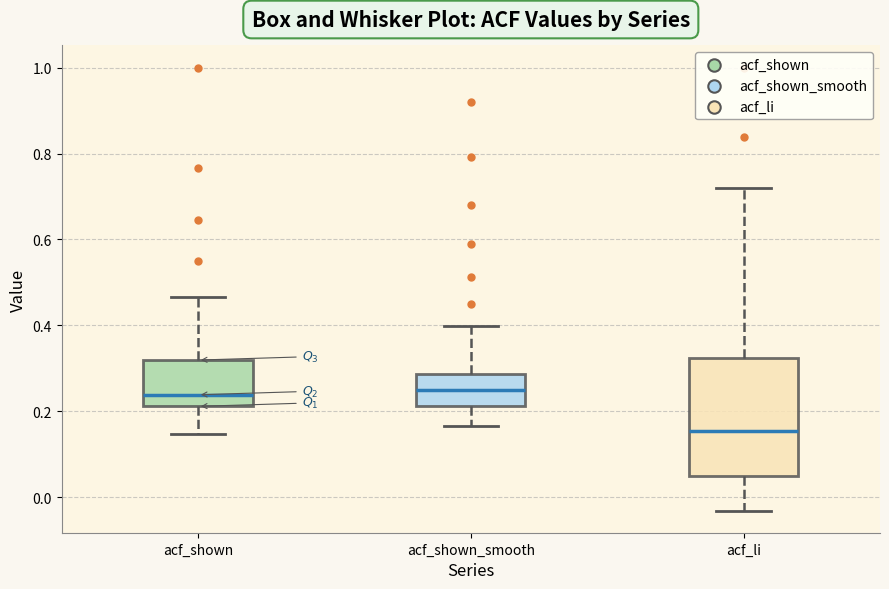

Reading left to right, read every box against the y-axis: the position of its median line, the range the box covers, and the ends of its whiskers. The values are not printed on the chart, so give them approximately, as read against the axis.

acf_shown: median 0.24, box 0.22 to 0.32, whiskers 0.14 to 0.46
acf_shown_smooth: median 0.24, box 0.22 to 0.28, whiskers 0.16 to 0.40
acf_li: median 0.16, box 0.06 to 0.32, whiskers -0.04 to 0.72